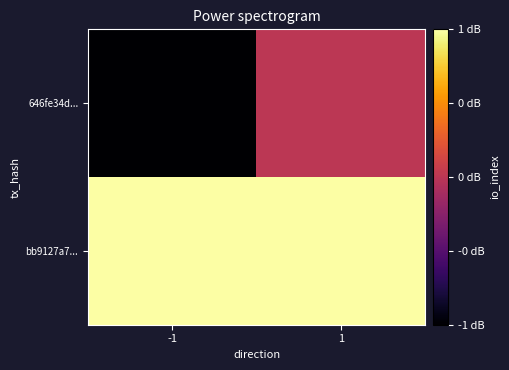

At -1, list the series in order from largest to smallest.

bb9127a7..., 646fe34d...